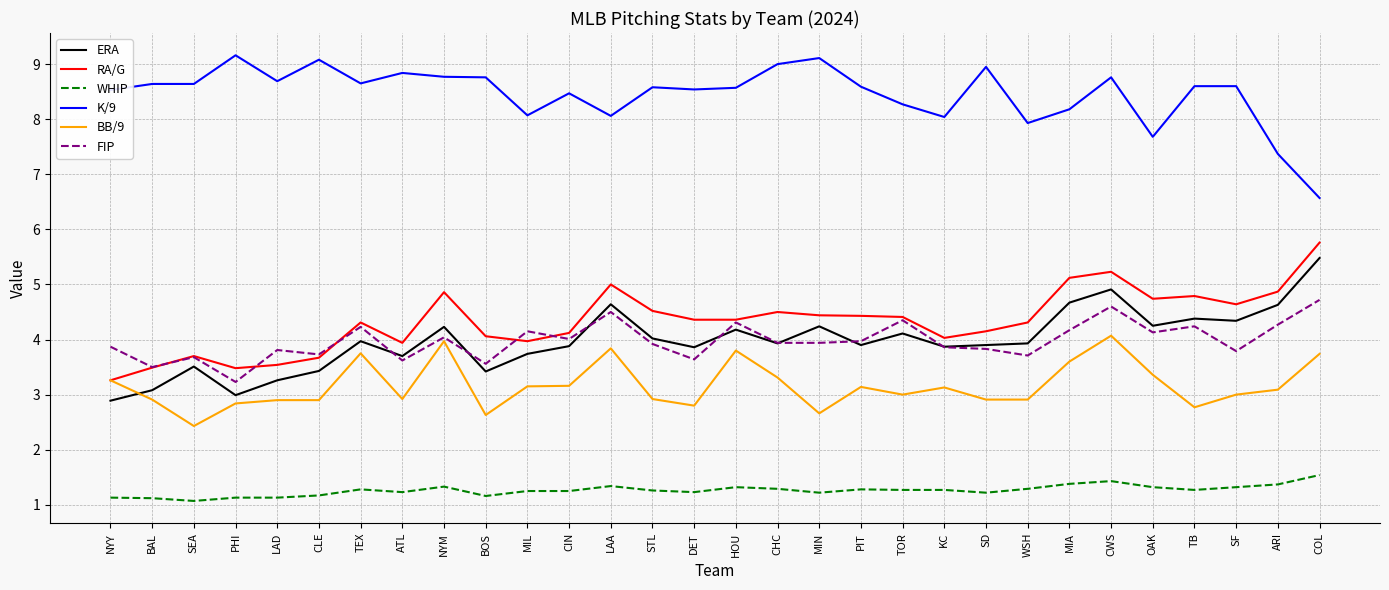

What position from the left is WSH?

23